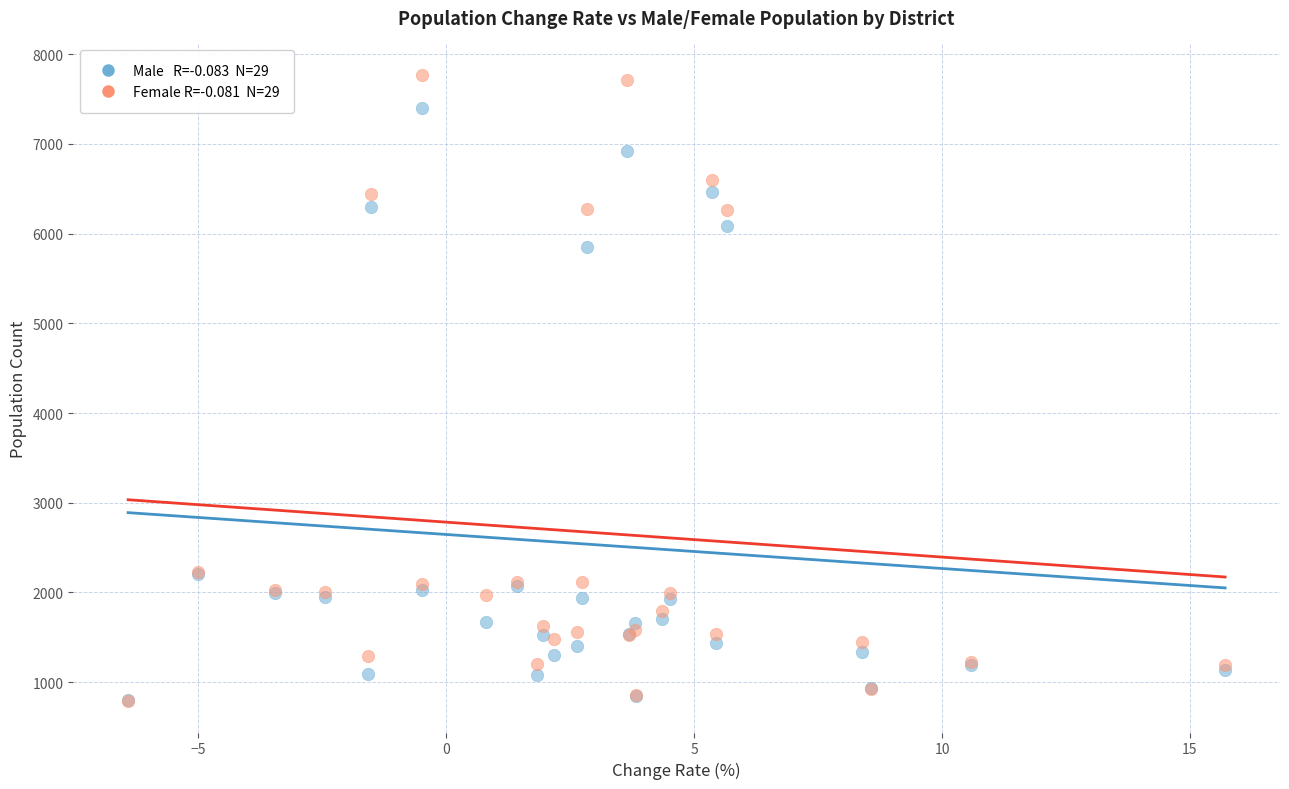

Across all series, what Y value is closest to 4279?

5853